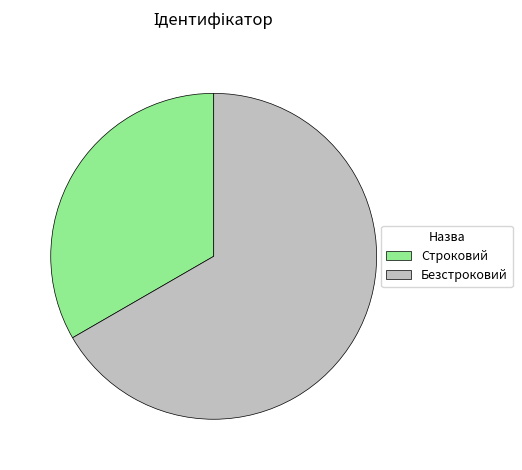

How many slices are in this pie chart?

2